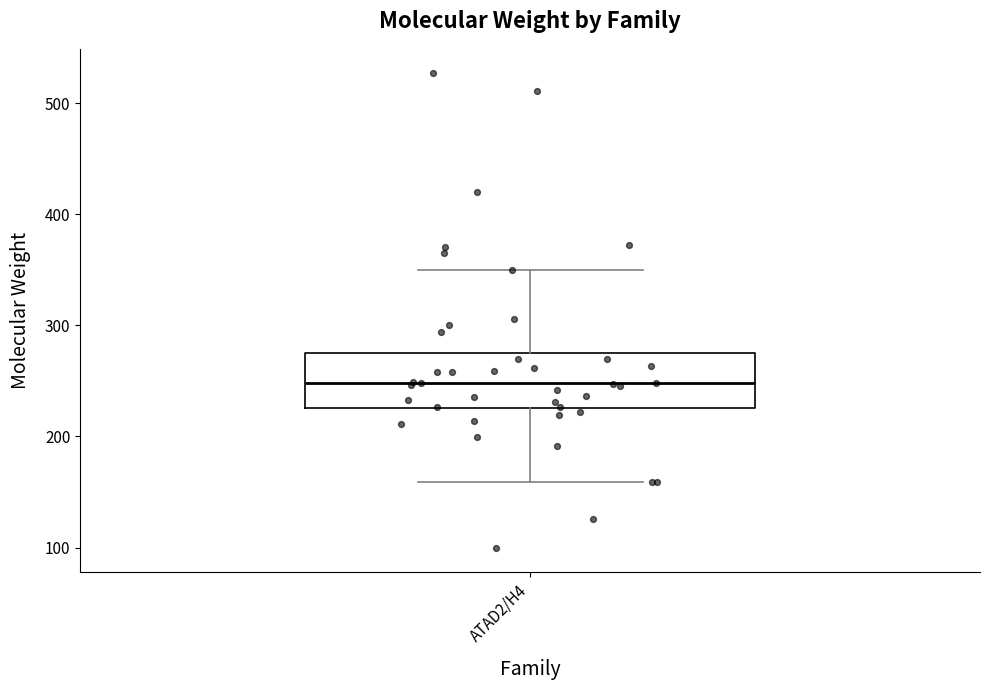

Where is the upper edge of the box for ATAD2/H4 on the y-axis? The values are not printed on the chart, so give them approximately, as read against the axis.

280